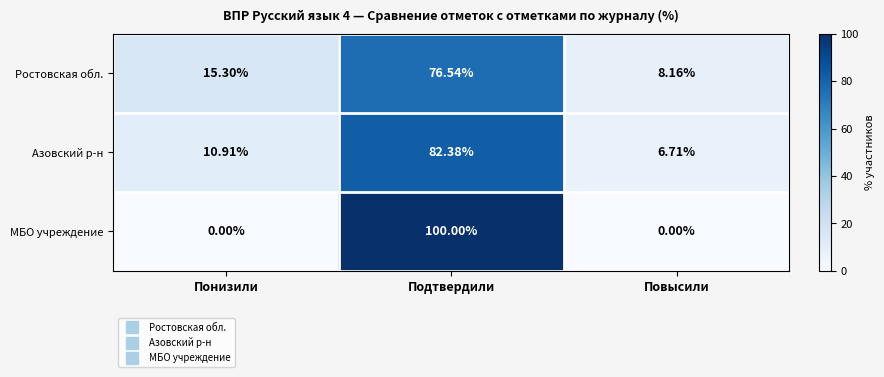

Which series has the widest spread of values?

МБО учреждение